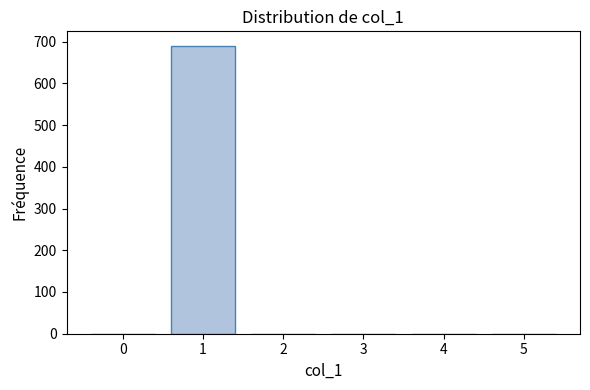

Reading left to right, list every bar in this chart as the range it spans on the x-axis followed by its height. The values are not printed on the chart, so give them approximately, as read against the axis.

-0.5 to 0.5: 0
0.5 to 1.5: 690
1.5 to 2.5: 0
2.5 to 3.5: 0
3.5 to 4.5: 0
4.5 to 5.5: 0